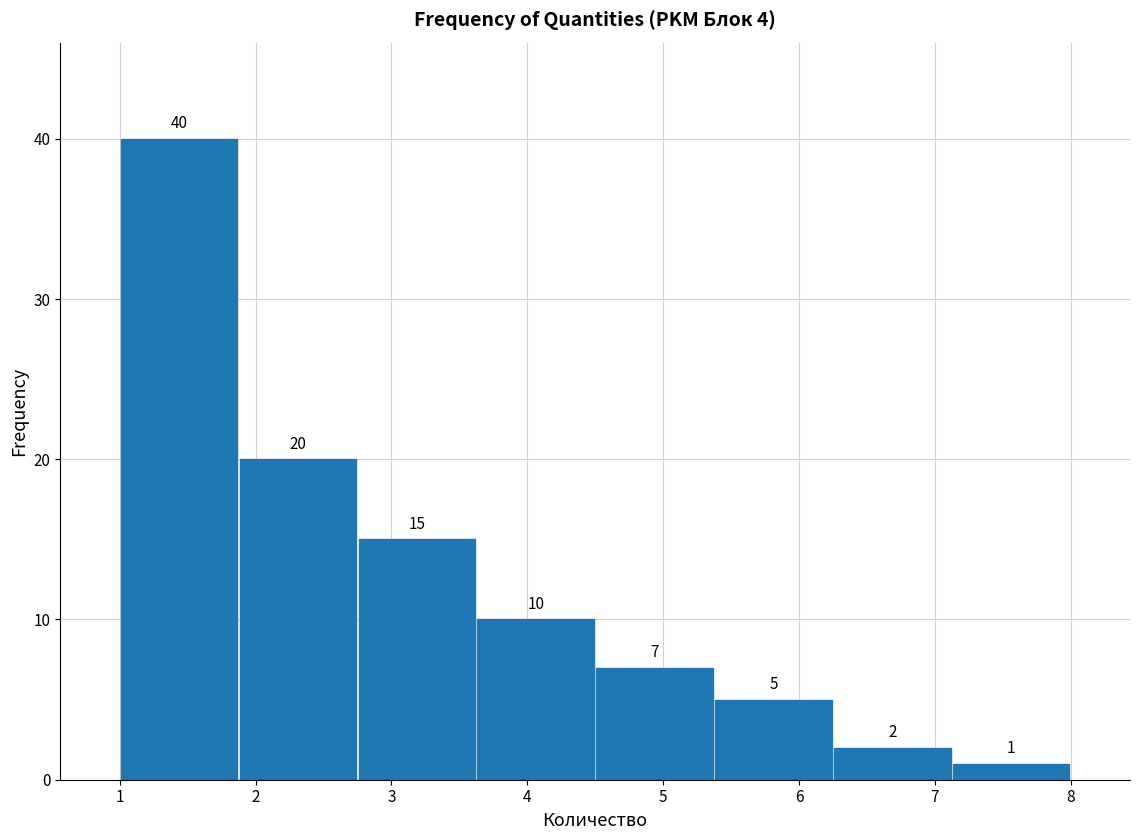

Reading left to right, transcribe this chart: for each bar, give the range it covers on the x-axis and its height. The bar edges are not printed on the chart, so give them approximately, as read against the axis.

1.0 to 1.9: 40
1.9 to 2.8: 20
2.8 to 3.6: 15
3.6 to 4.5: 10
4.5 to 5.4: 7
5.4 to 6.3: 5
6.3 to 7.1: 2
7.1 to 8.0: 1